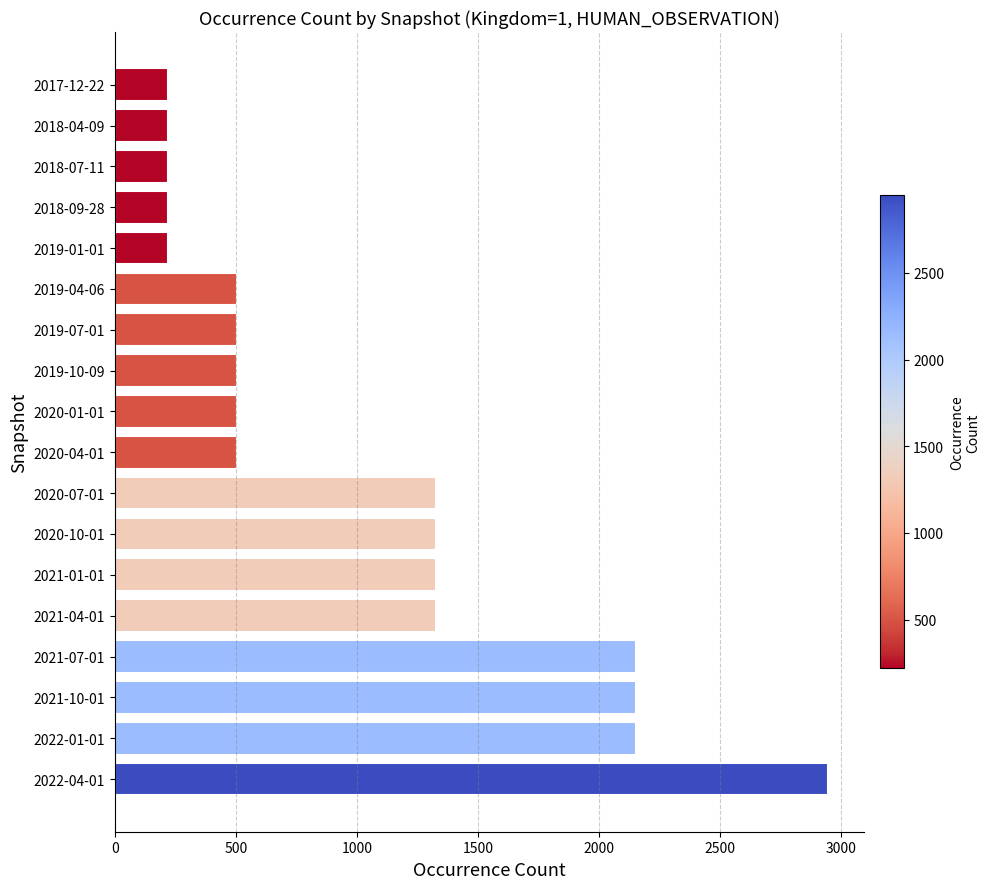

Is it true that the value at 2017-12-22 is 218?

True